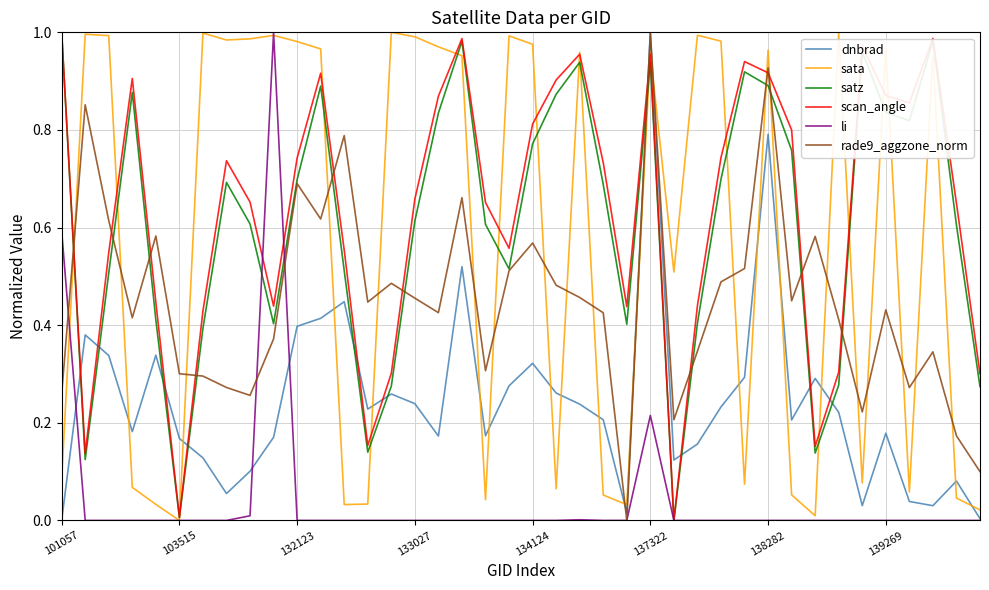

Is this an area chart (filled region under the line)?

No